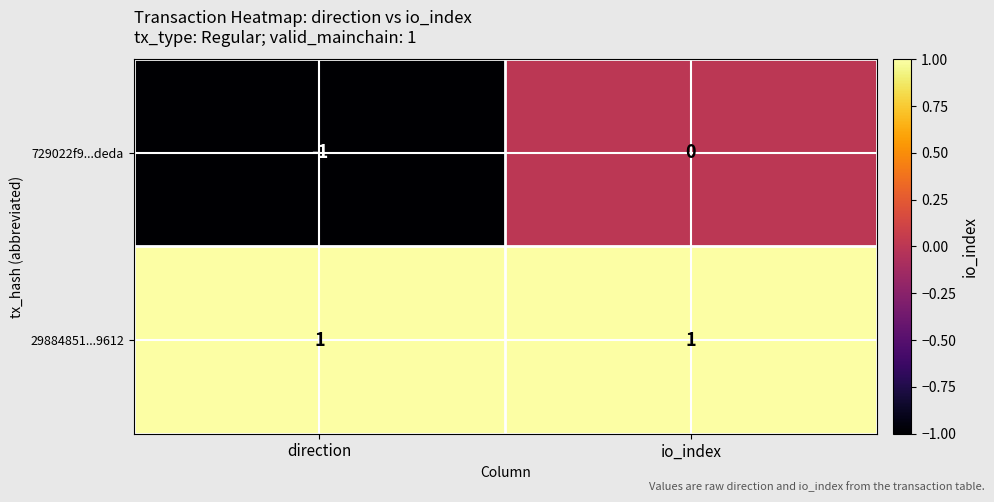

Reading left to right, what are all the values shown in this chart?

729022f9...deda: -1	0
29884851...9612: 1	1